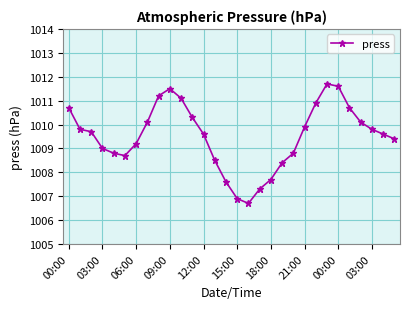

True or false: there are more than 1 points higher than both neighbors.

True